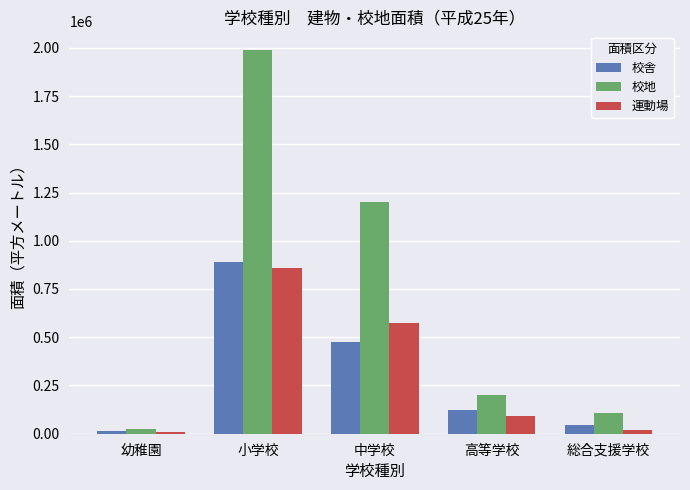

Which series has the largest total across all categories?

校地